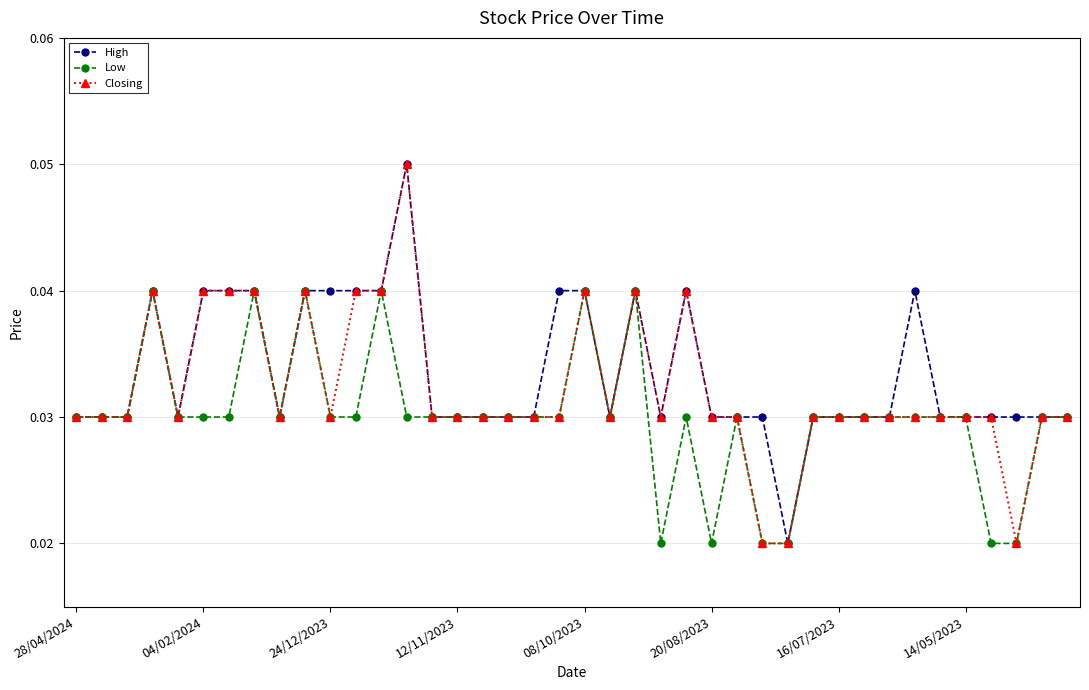

List the series in order of their overall mean, highest first.

High, Closing, Low